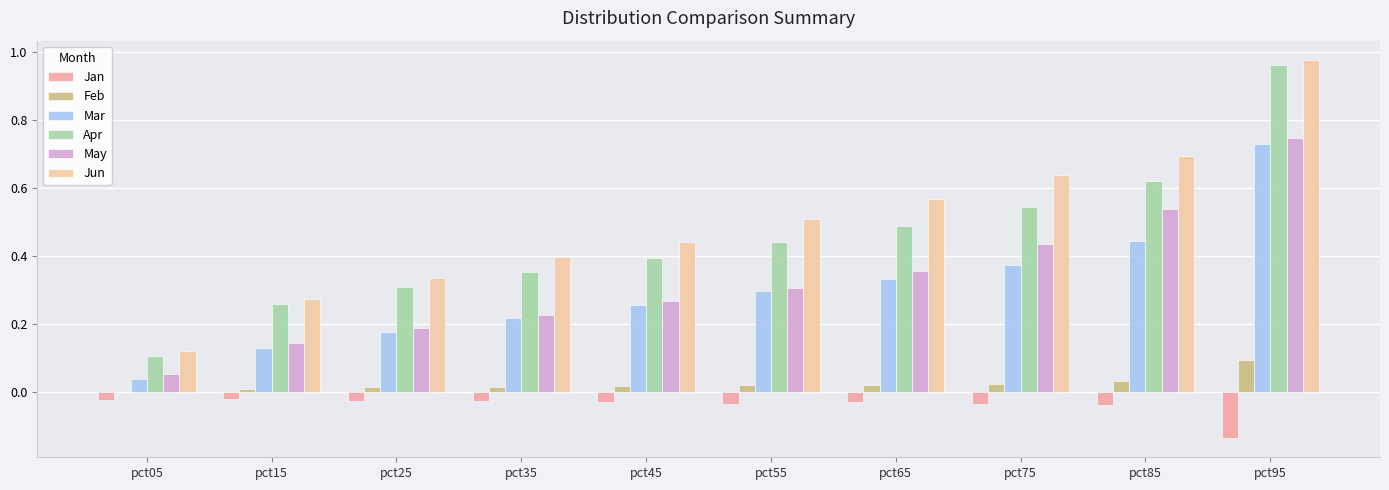

Which series has the largest range (max minus min)?

Jun